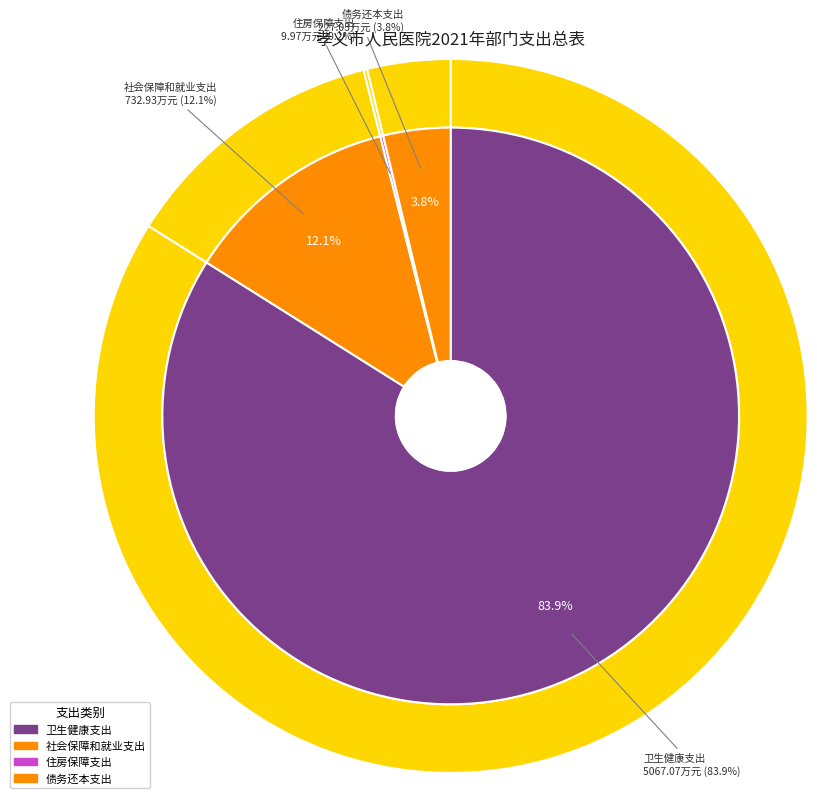

What is the smallest slice in the pie chart?

住房保障支出